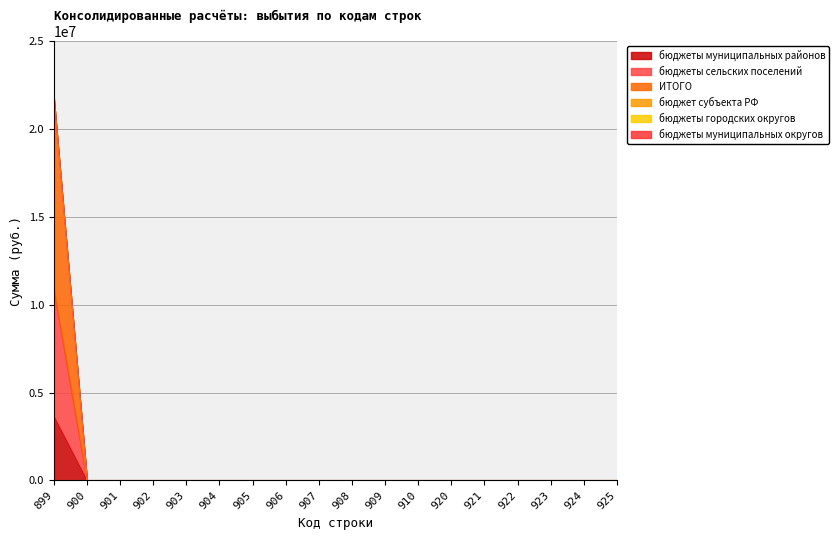

Does the chart display data point markers on the line(s)?

No